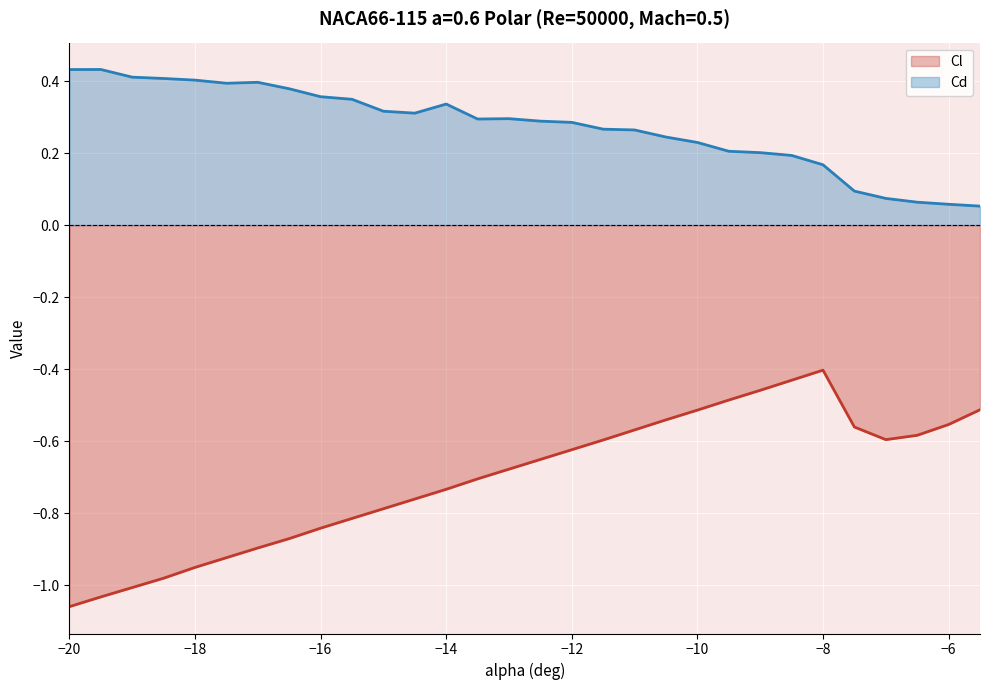

Is the value of Cl at -17 greater than the value of Cd at -11?

No